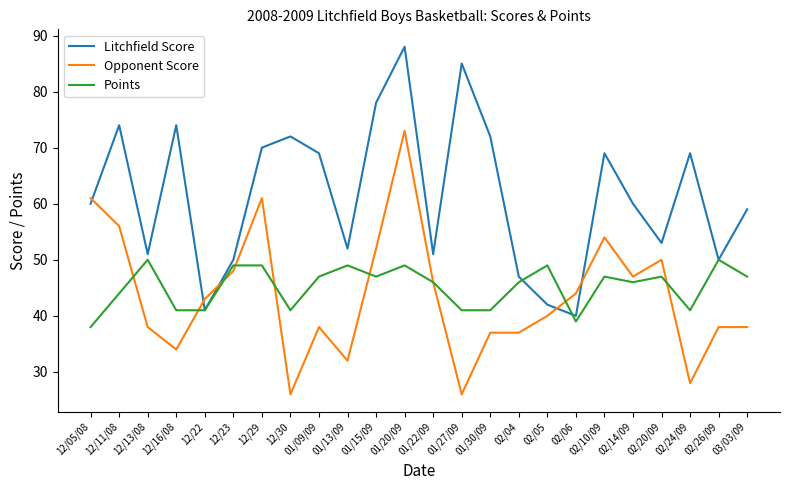

What is the maximum value for Litchfield Score?

88